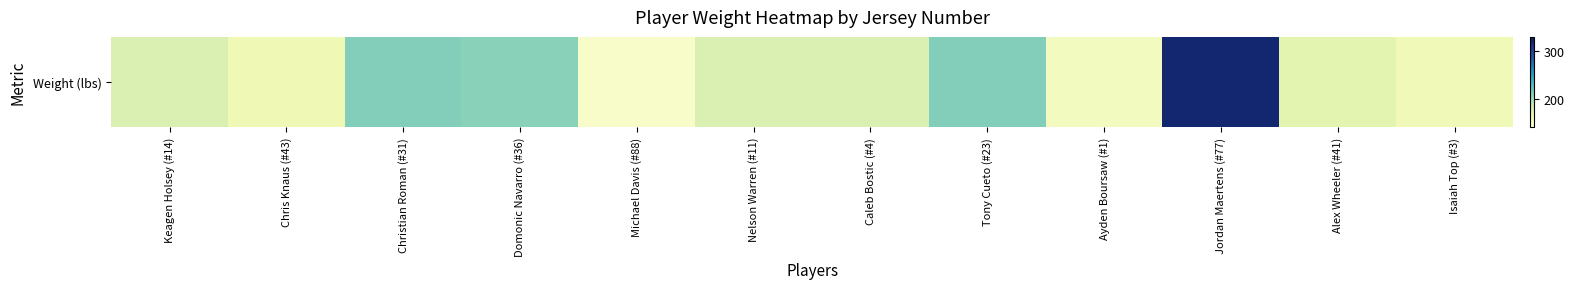

The chart shows a value of 161 at Chris Knaus (#43). True or false?

True